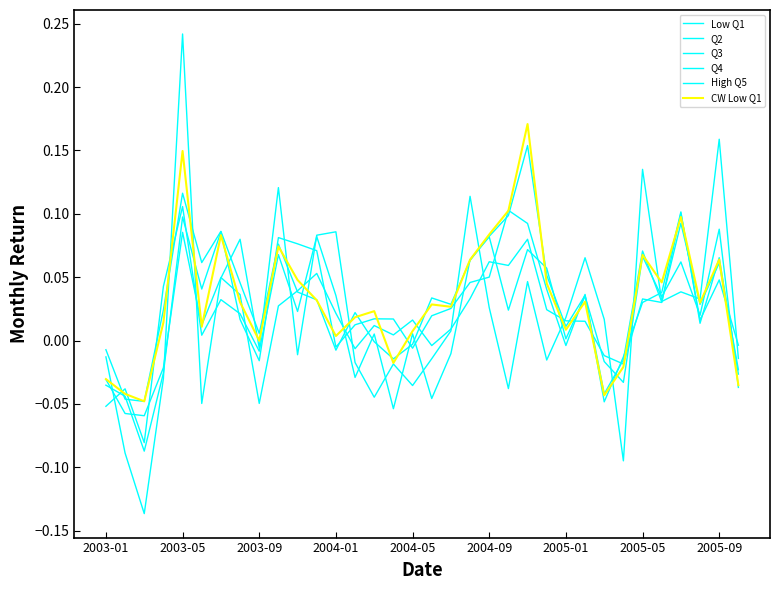

Which series has the widest spread of values?

High Q5